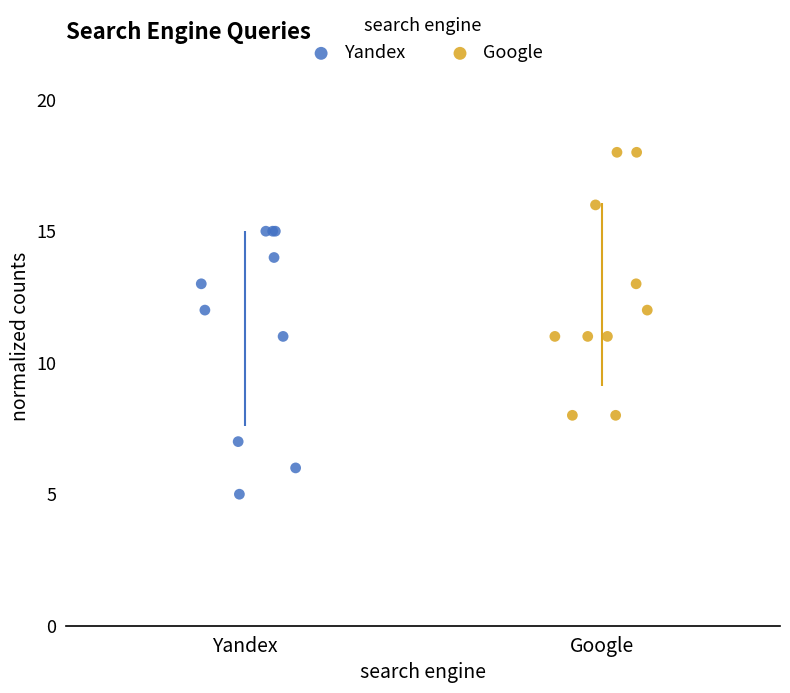

Which series reaches the maximum Y coordinate?

Google